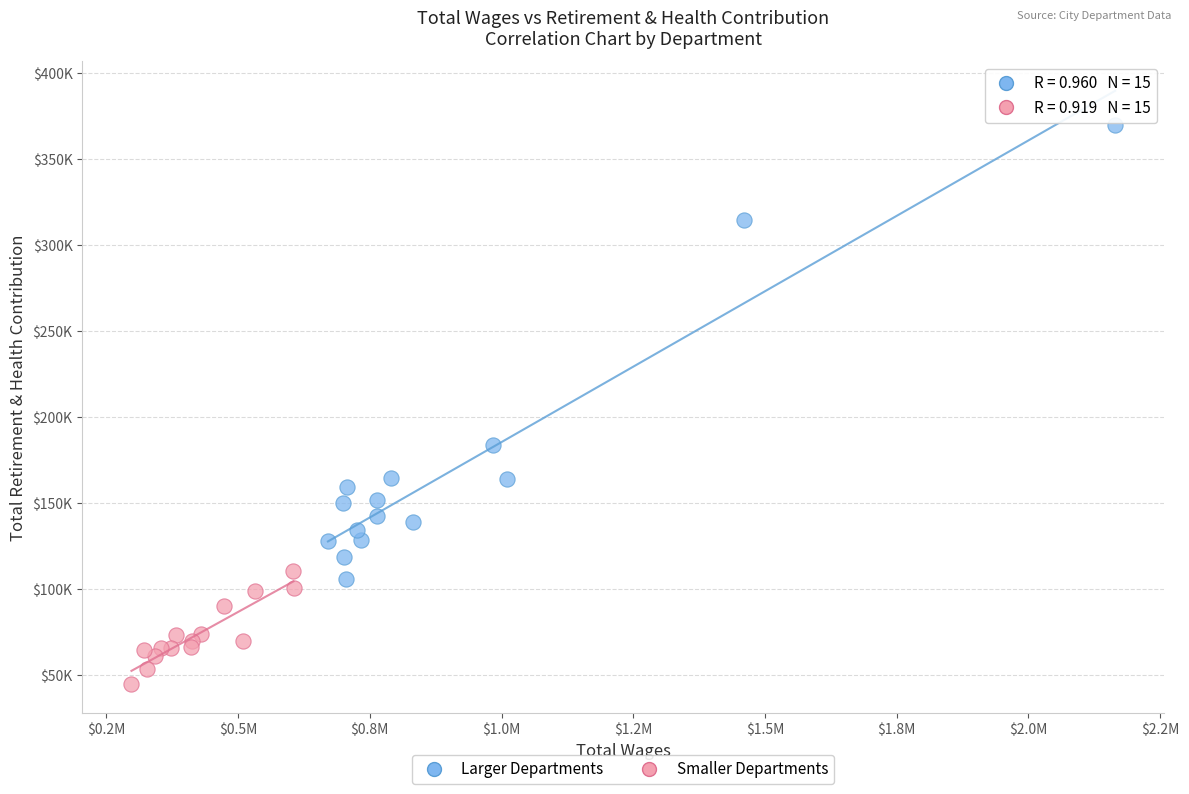

What are all the series names shown in the legend?

Larger Departments, Smaller Departments